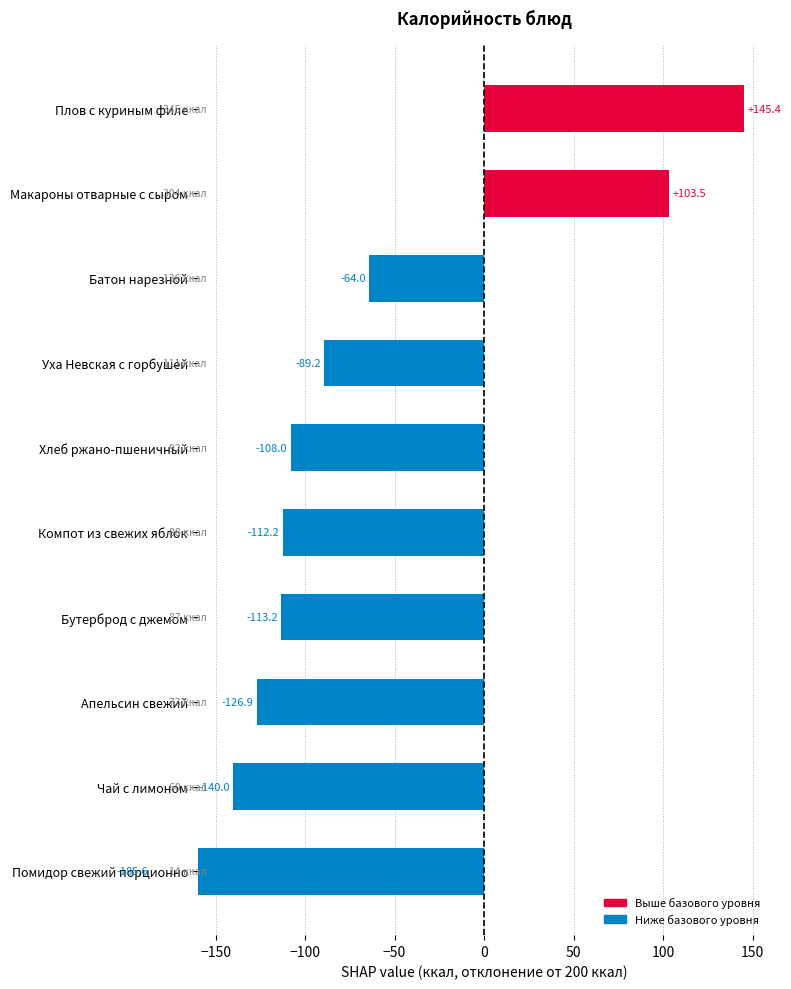

Is it true that the value at Чай с лимоном is -204.7?

False